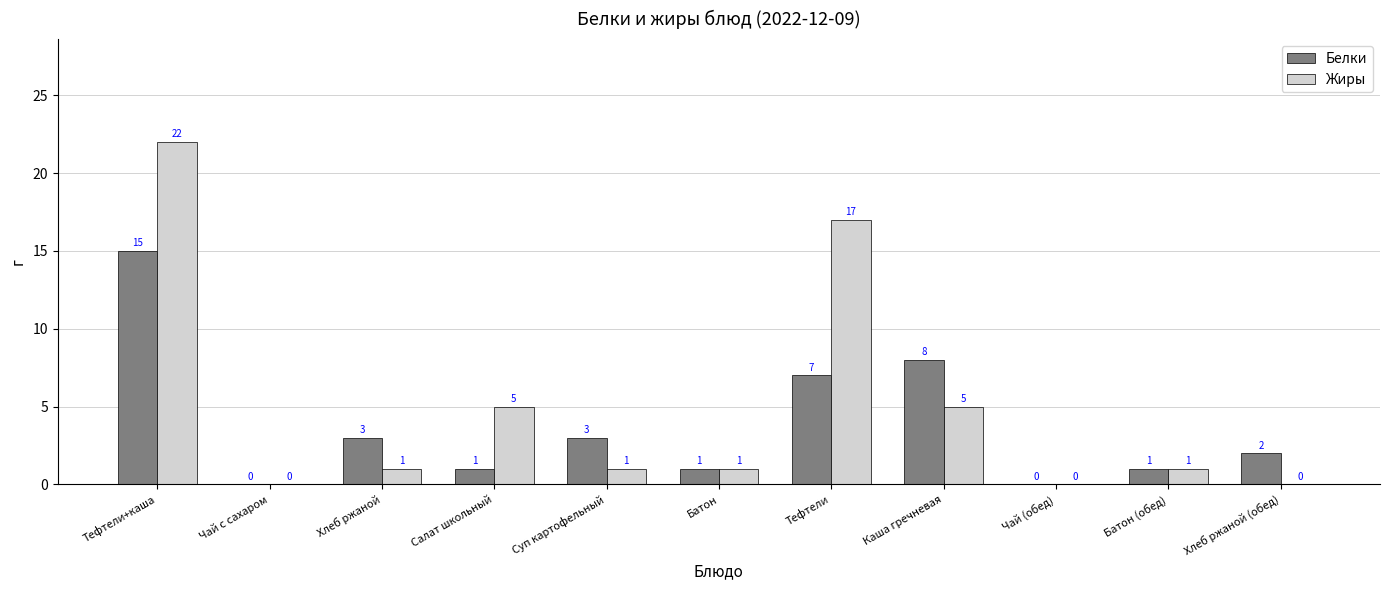

What is the approximate value of Белки at Каша гречневая, to the nearest 10?

10